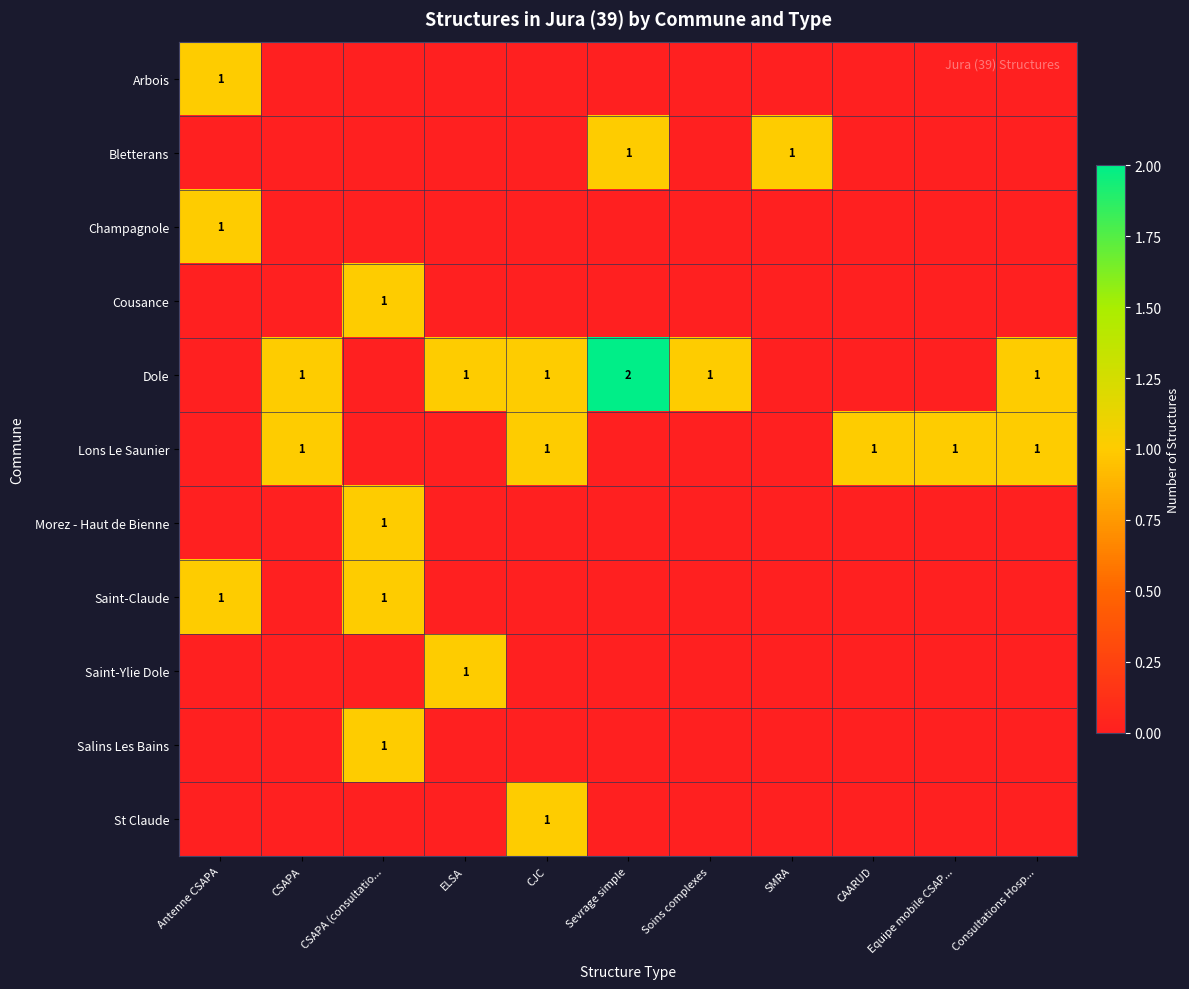

The Champagnole series shows 1 at Consultations Hosp.... True or false?

False